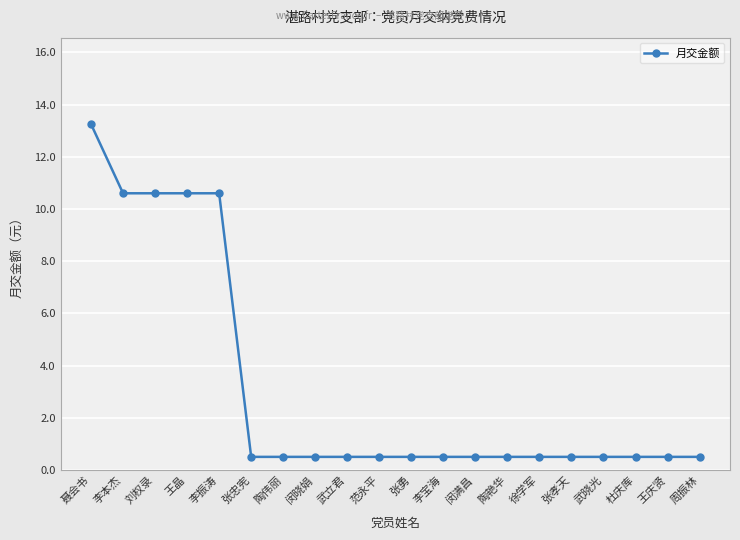

The value at 范永平 is 0.5. True or false?

True